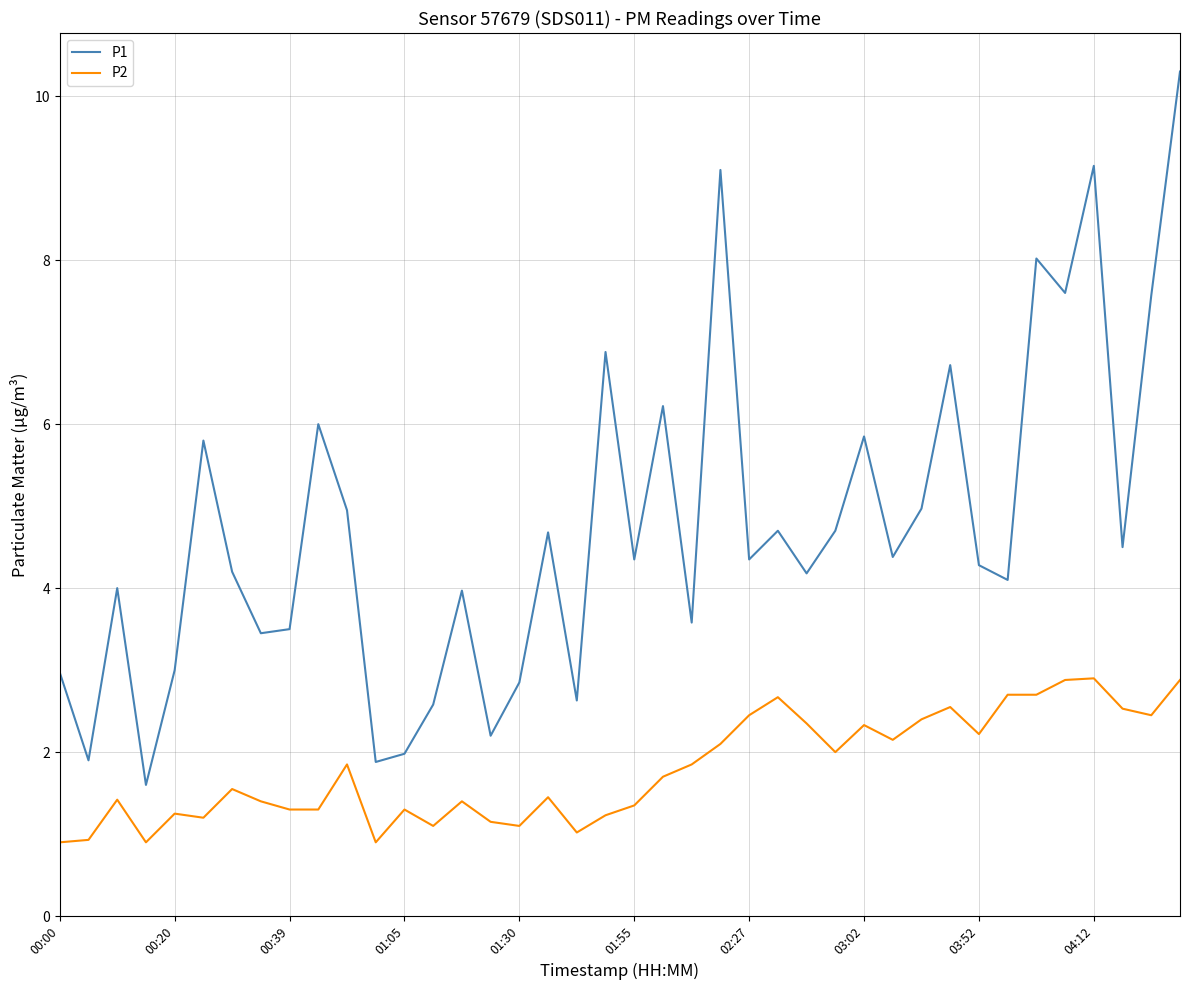

Rank the series by their average value, from lowest to highest.

P2, P1